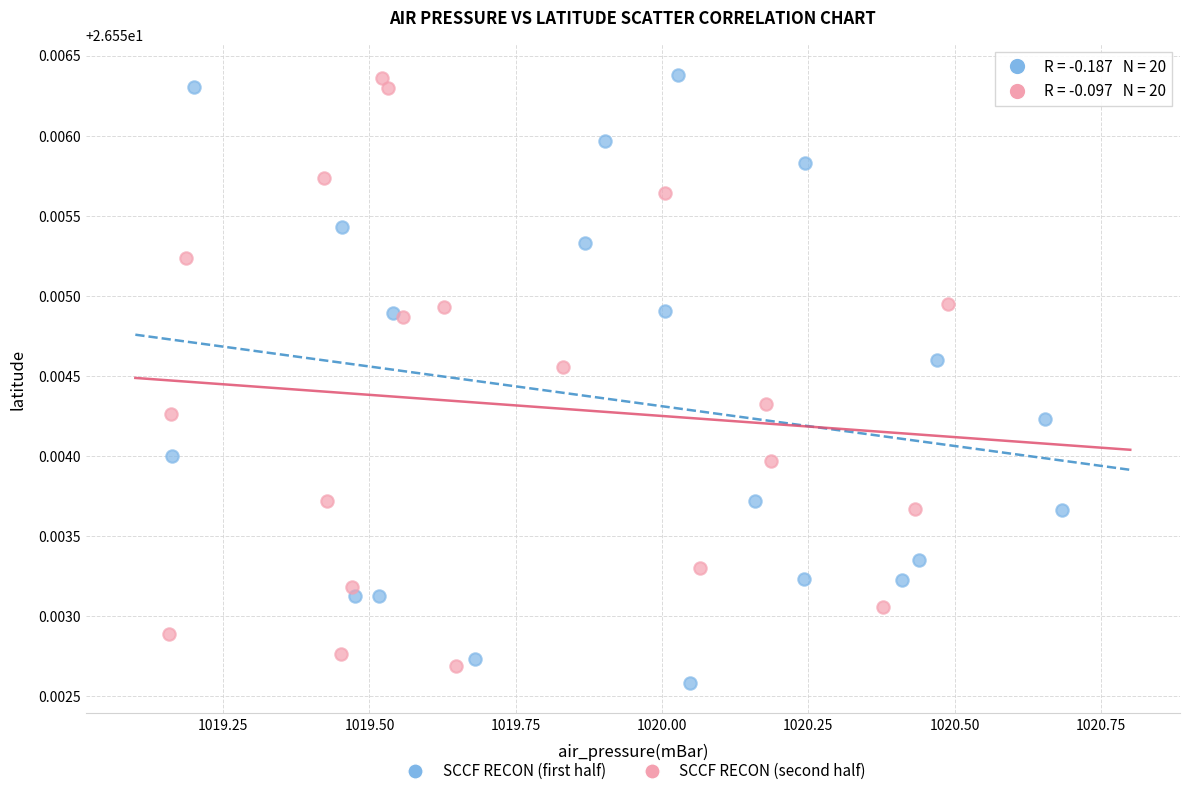

What are all the series names shown in the legend?

SCCF RECON (first half), SCCF RECON (second half)